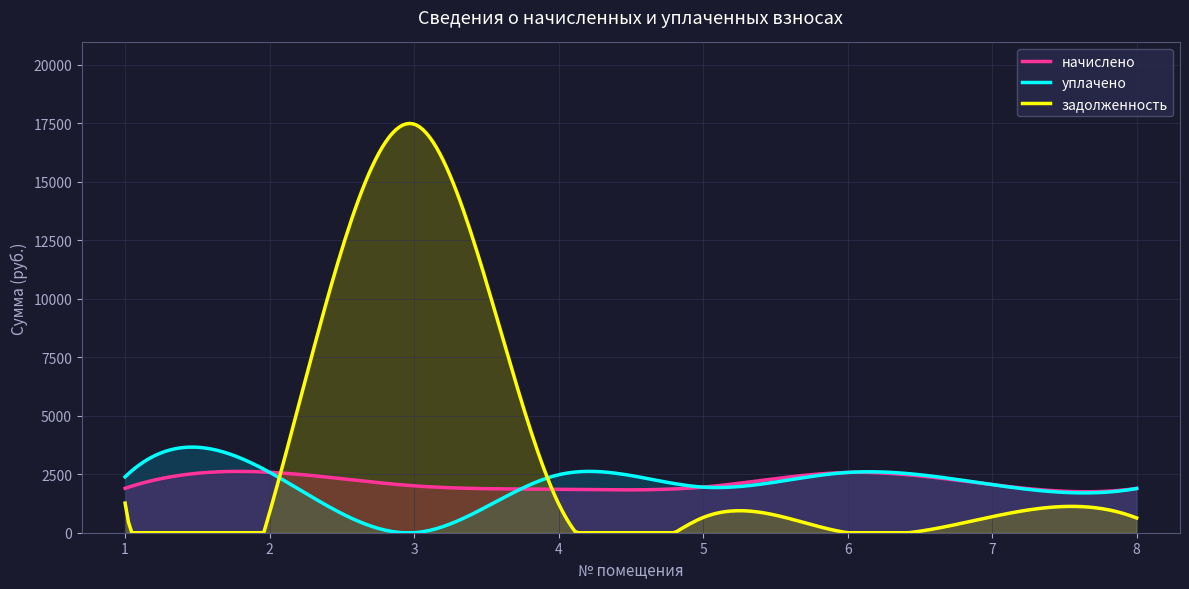

What are all the series names shown in the legend?

начислено, уплачено, задолженность